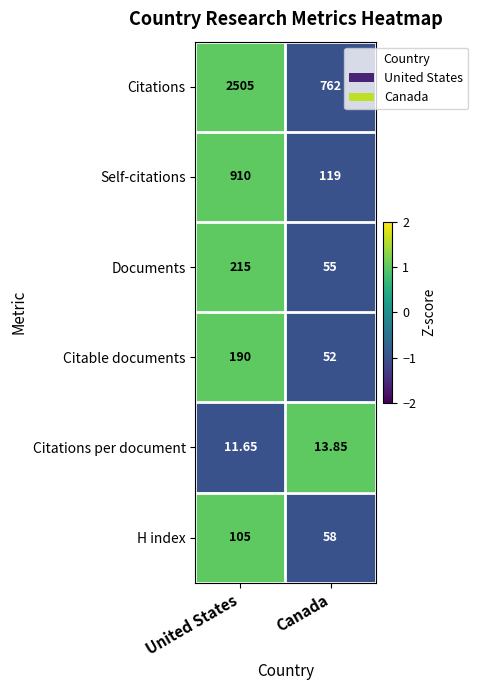

At which label does Self-citations reach its peak?

United States